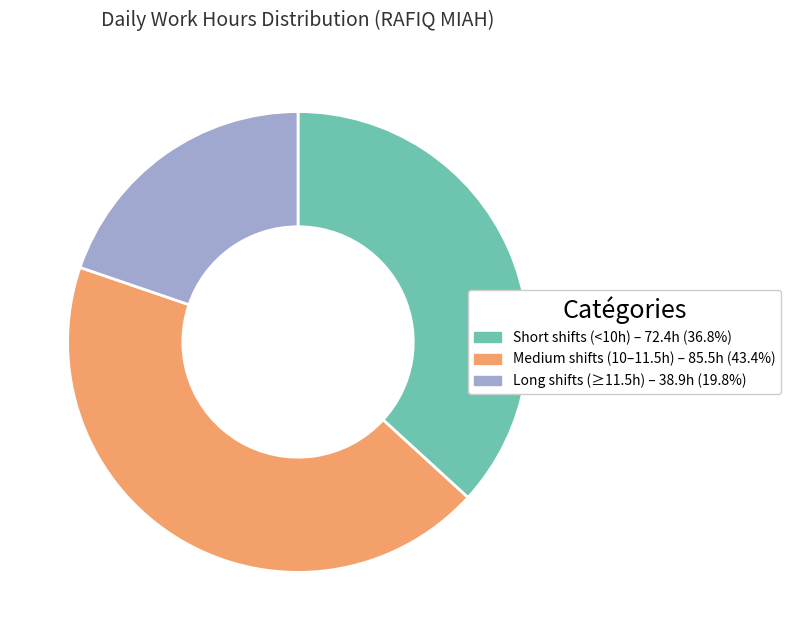

Is there any slice that represents more than half of the pie?

No